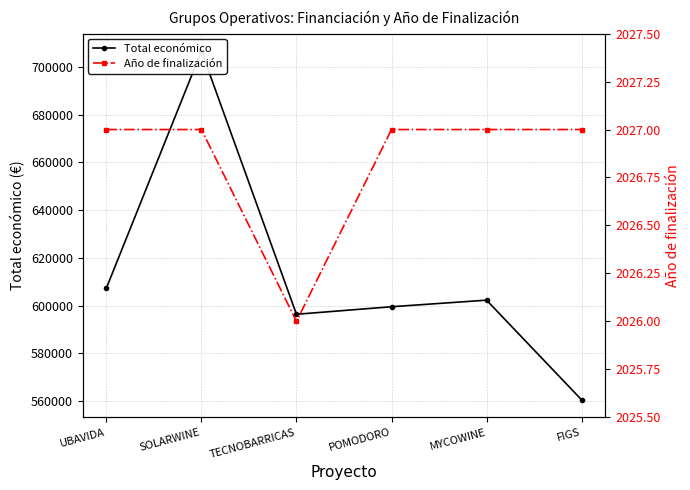

How many categories are shown in the chart?

6